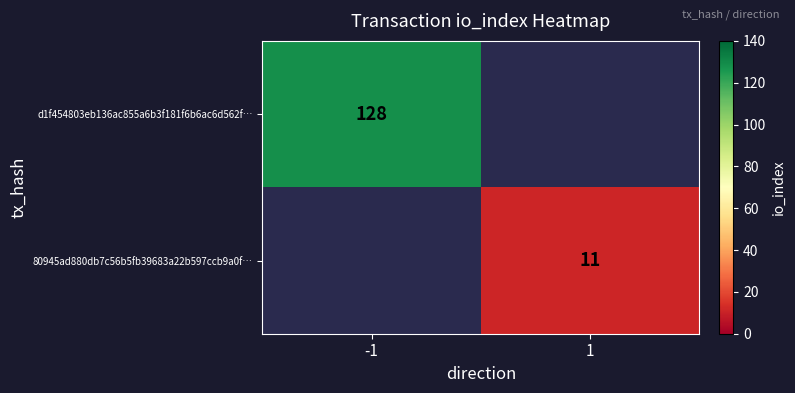

Is the value of d1f454803eb136ac855a6b3f181f6b6ac6d562f… at -1 greater than the value of 80945ad880db7c56b5fb39683a22b597ccb9a0f… at 1?

Yes